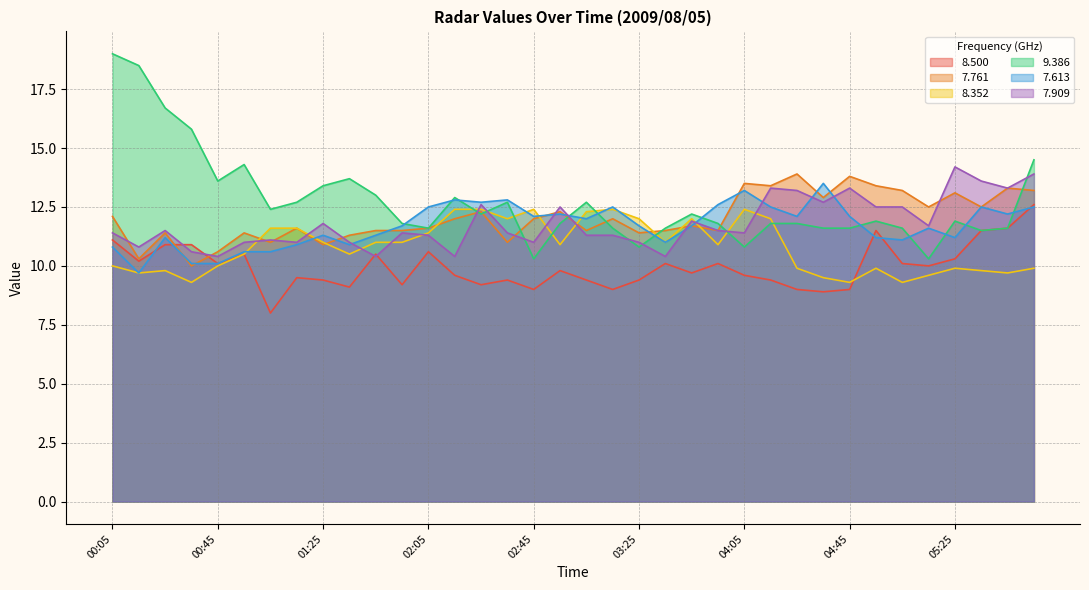

What position from the right is 02:35?

21